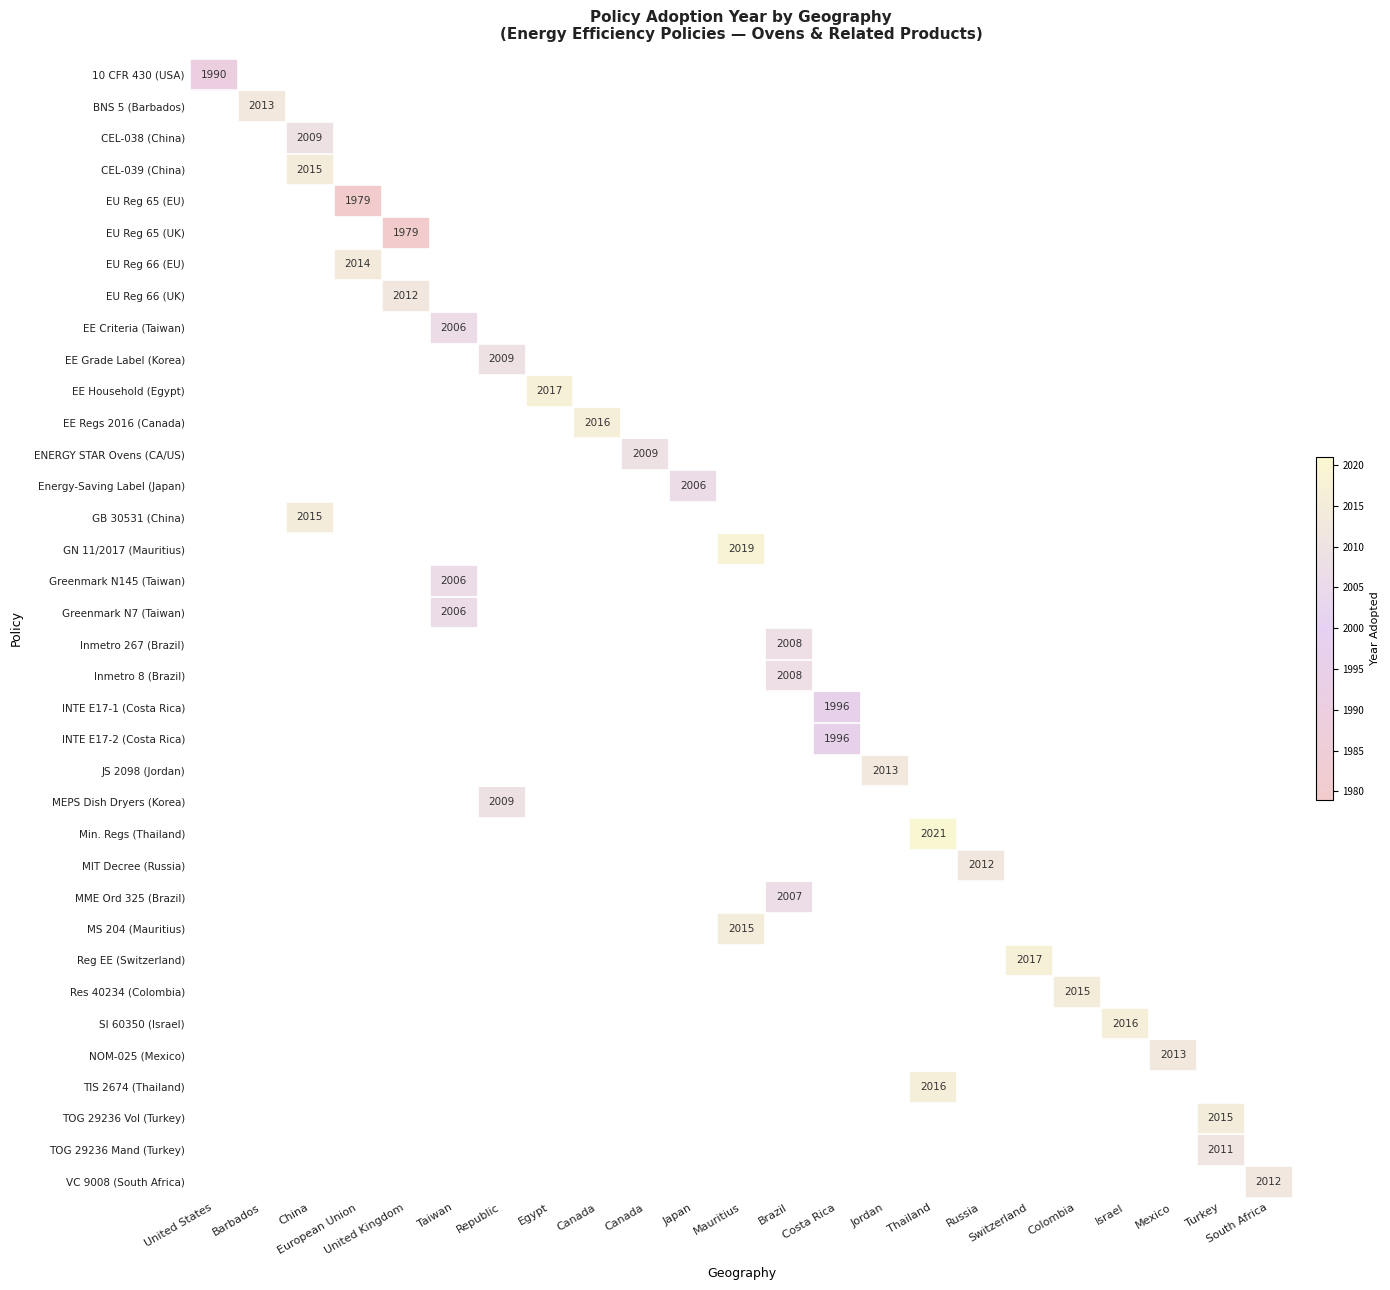

Between Brazil and Switzerland, which is larger?

Switzerland